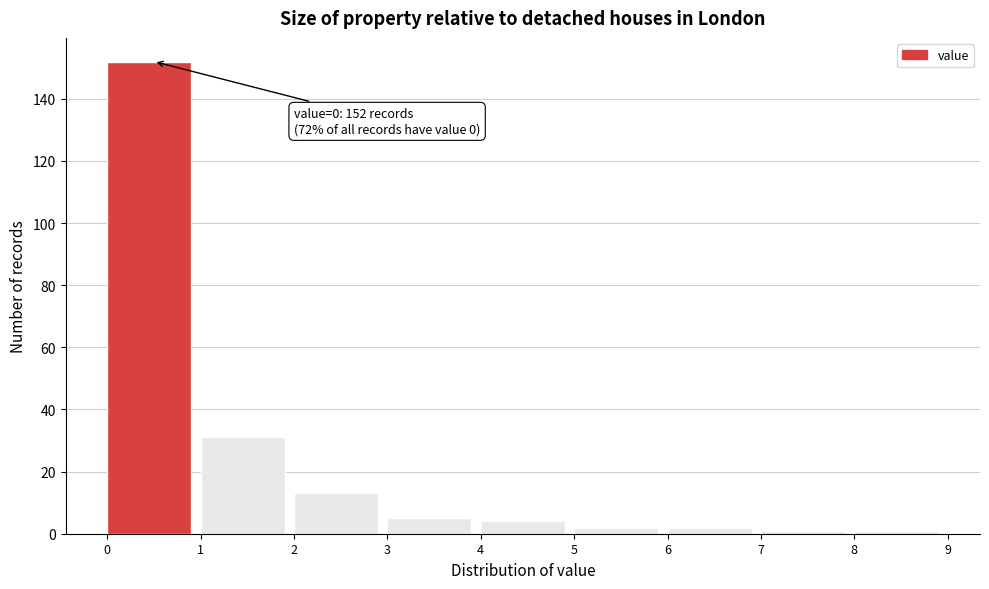

Which range on the x-axis has the tallest bar?

0 to 1